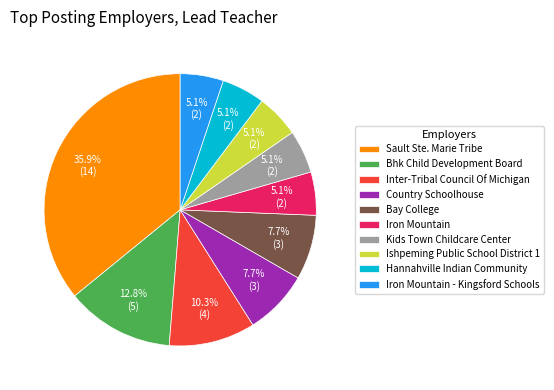

The Country Schoolhouse slice represents 8% of the pie. True or false?

True